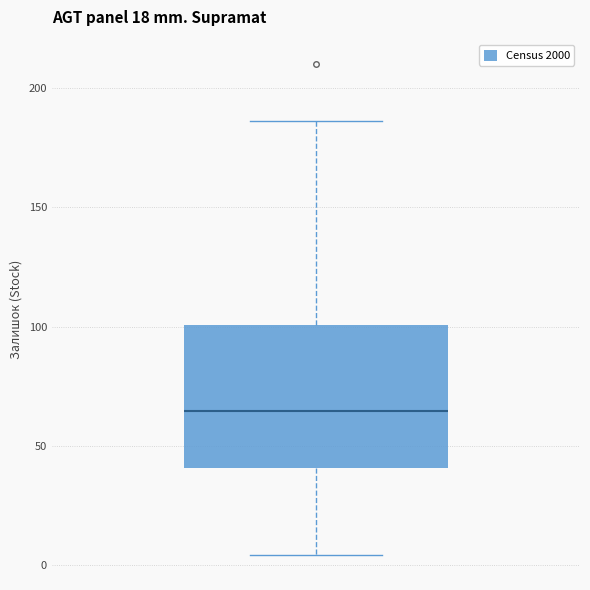

Transcribe this box plot: give where the median line is, the range the box spans, and where the two whiskers end, as read against the y-axis. The values are not printed on the chart, so give them approximately, as read against the axis.

median 65, box 40 to 100, whiskers 5 to 185